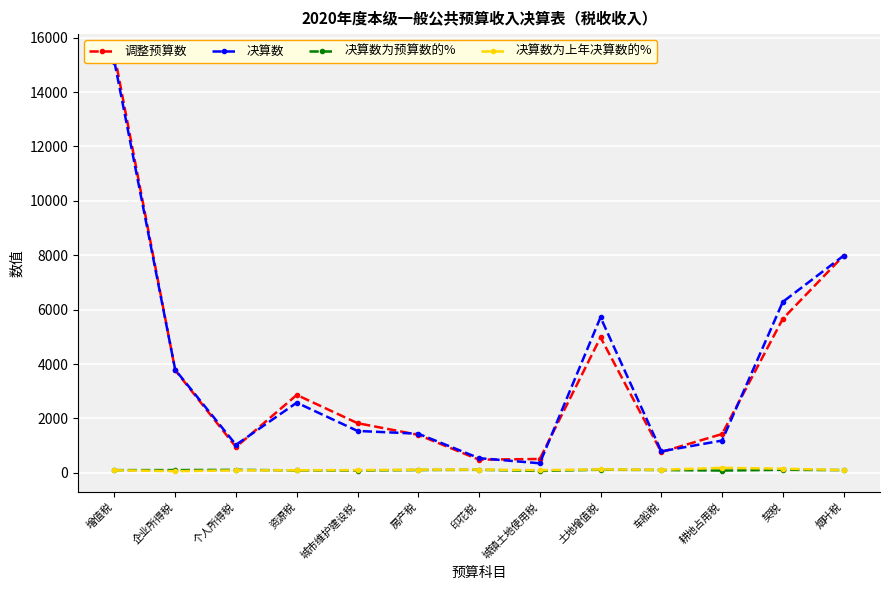

At which label does 决算数为预算数的% reach its peak?

土地增值税